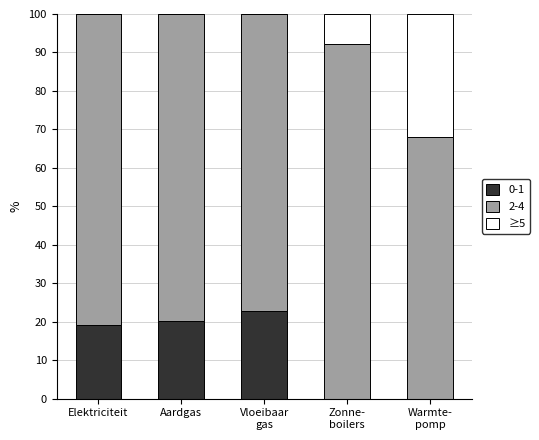

What is the sum of all 0-1 values?

61.9